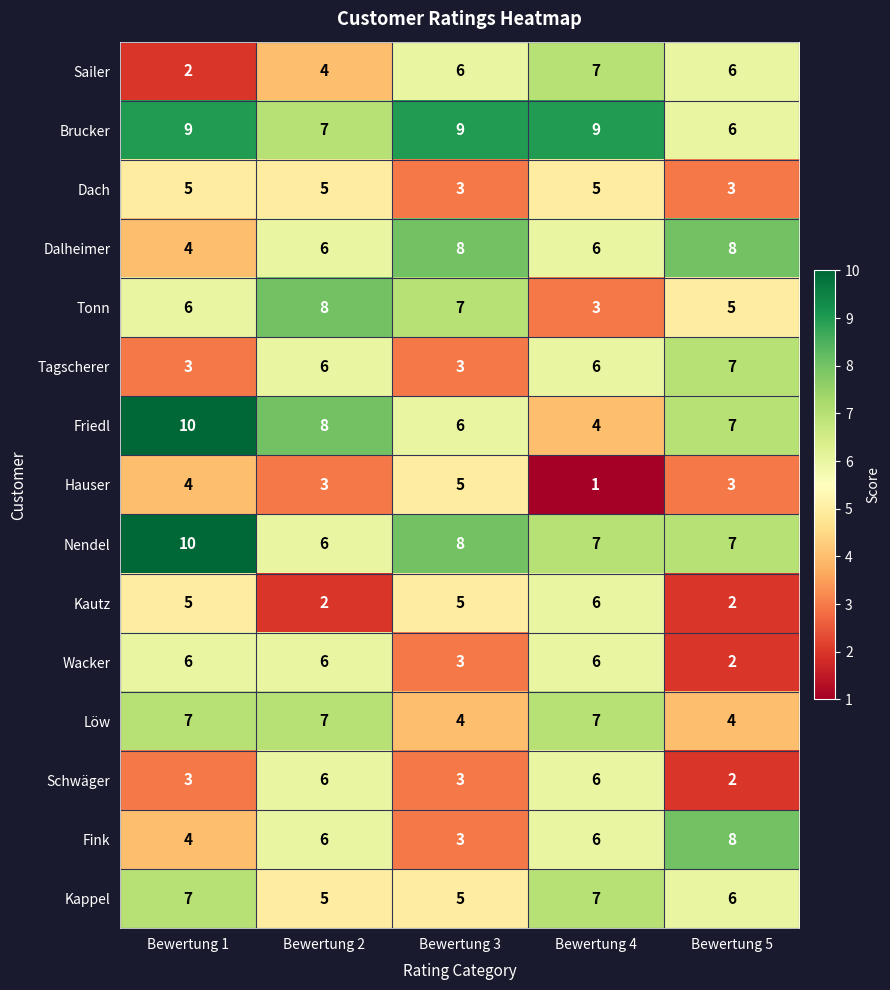

What is the total value across all series at Bewertung 3?

78